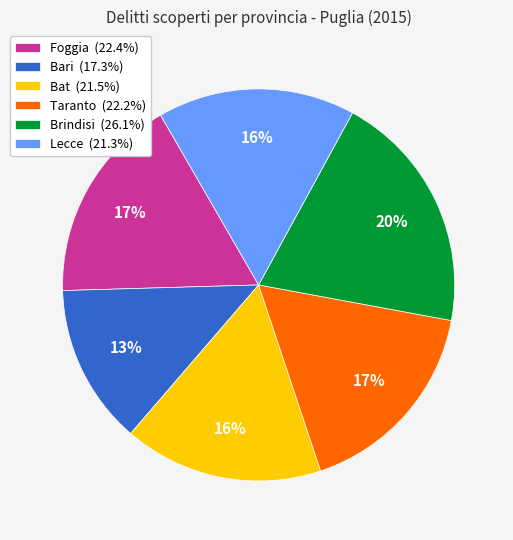

What is the largest slice in the pie chart?

Brindisi